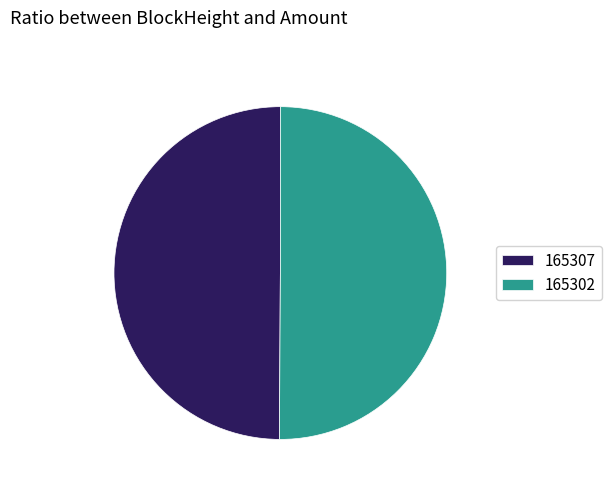

Combined, do 165307 and 165302 account for over 50%?

Yes